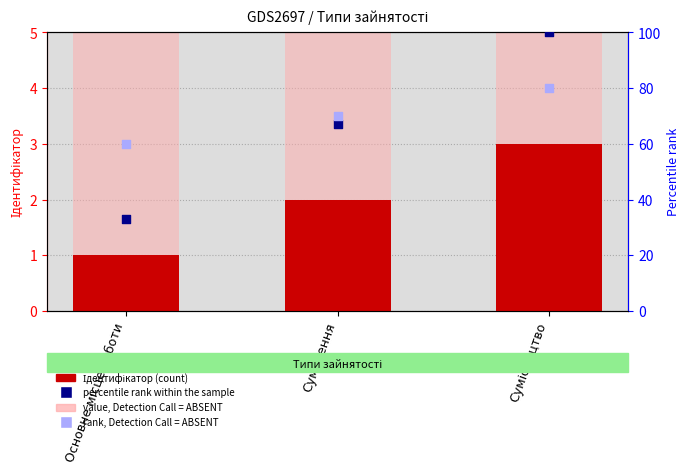

Which series contains the highest Y value?

percentile rank within the sample